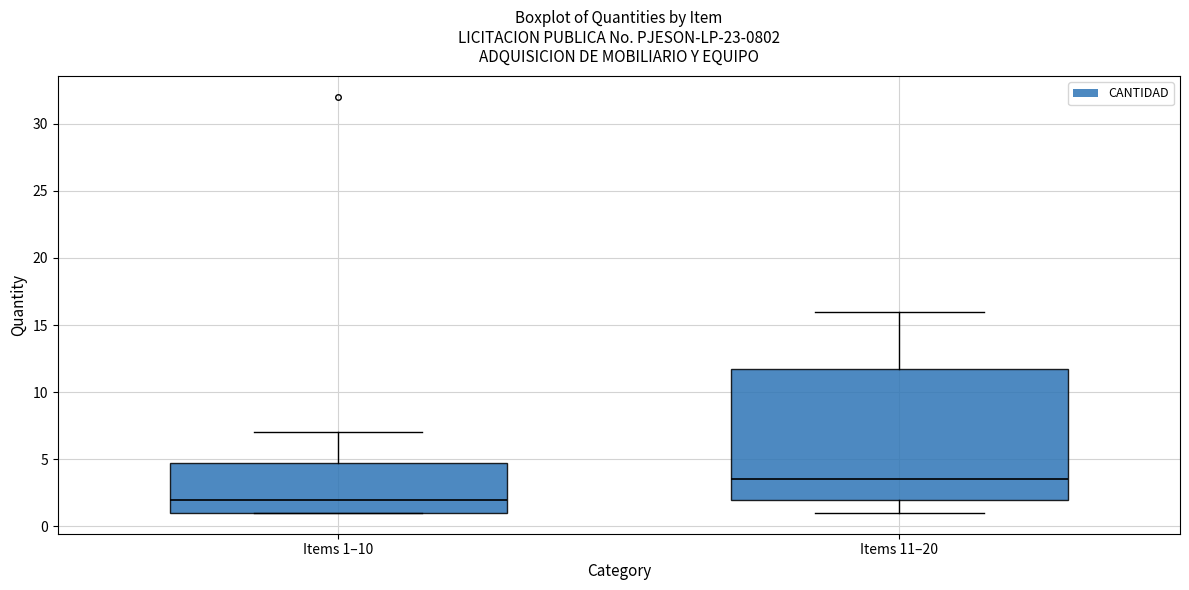

Reading left to right, transcribe this box plot: for each box, give where its median line is, the range the box spans, and where its two whiskers end, as read against the y-axis. The values are not printed on the chart, so give them approximately, as read against the axis.

Items 1–10: median 2.0, box 1.0 to 5.0, whiskers 1.0 to 7.0
Items 11–20: median 3.5, box 2.0 to 12.0, whiskers 1.0 to 16.0